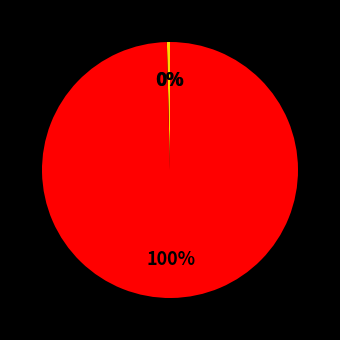

Is there a majority slice in this chart?

Yes